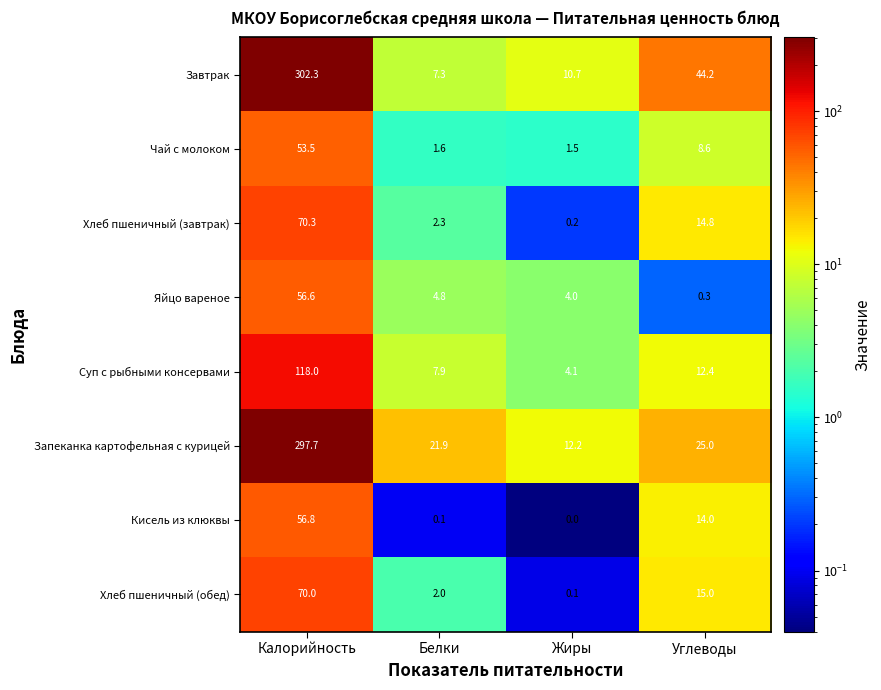

Which series has the largest range (max minus min)?

Завтрак